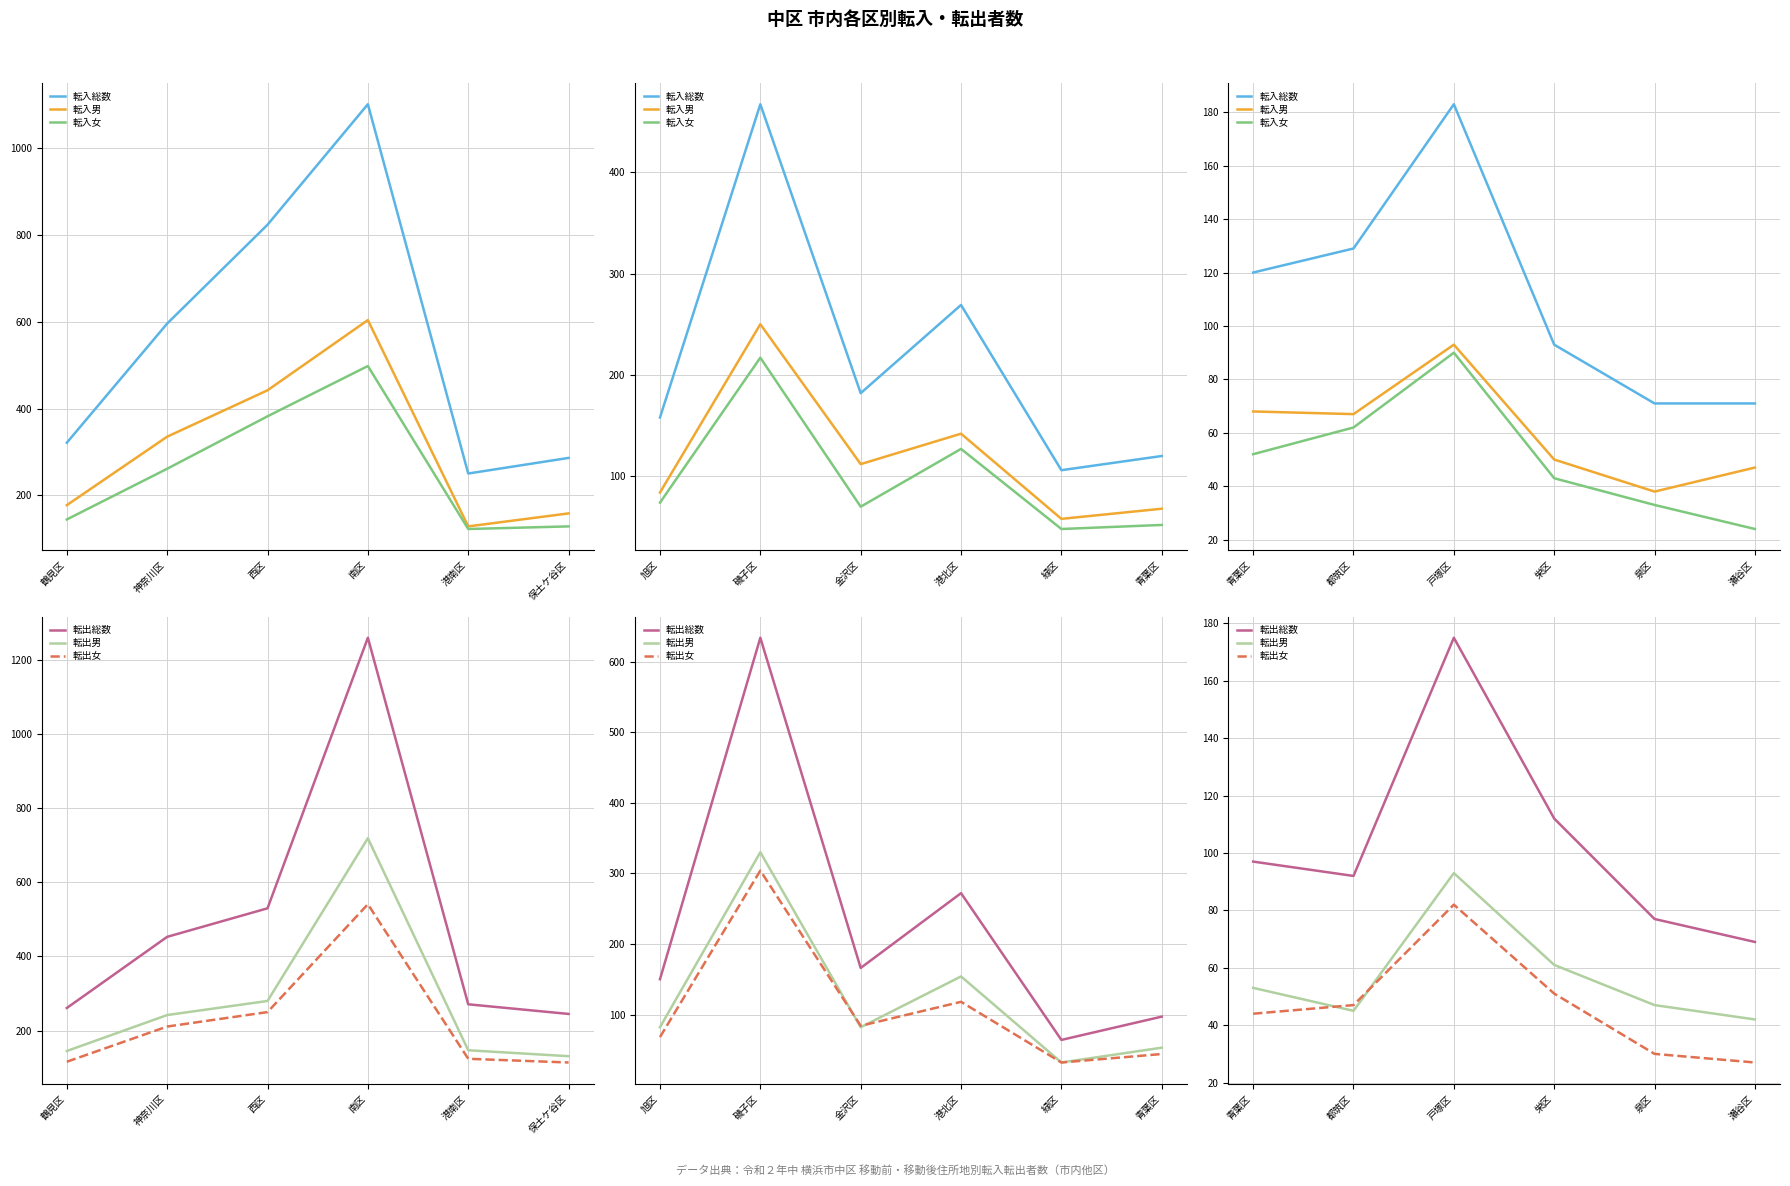

What are all the series names shown in the legend?

転入総数, 転入男, 転入女, 転出総数, 転出男, 転出女